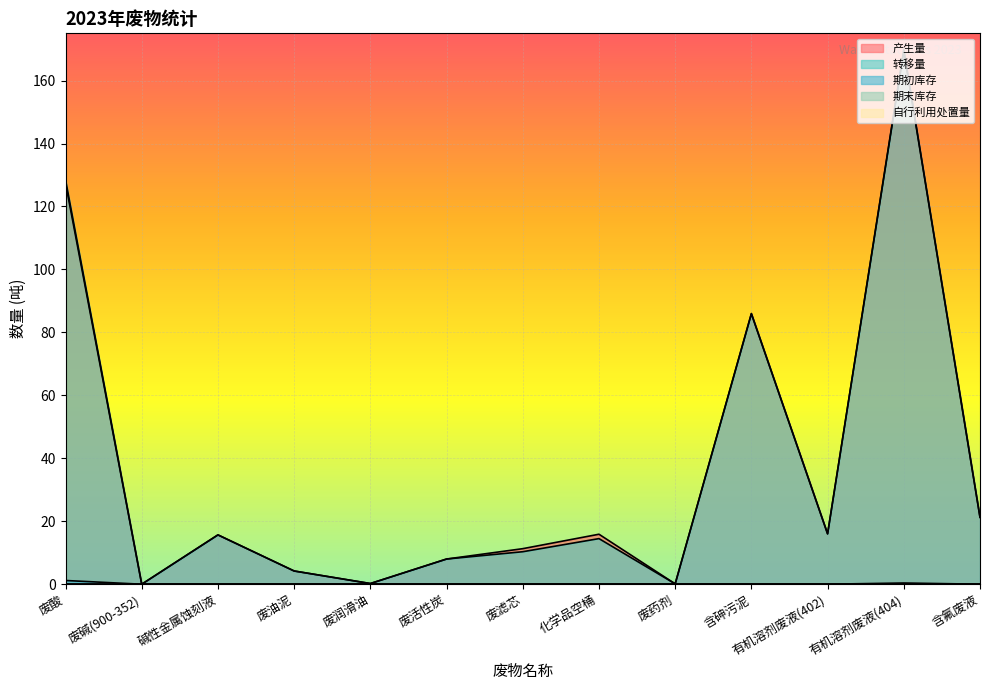

What is the greatest value displayed?

169.8